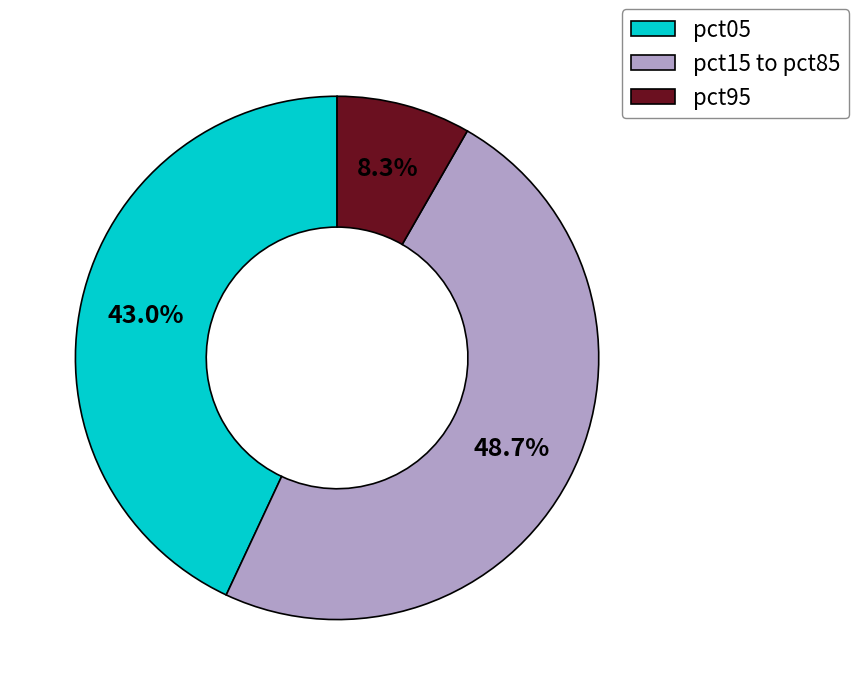

How many segments does this pie chart have?

3